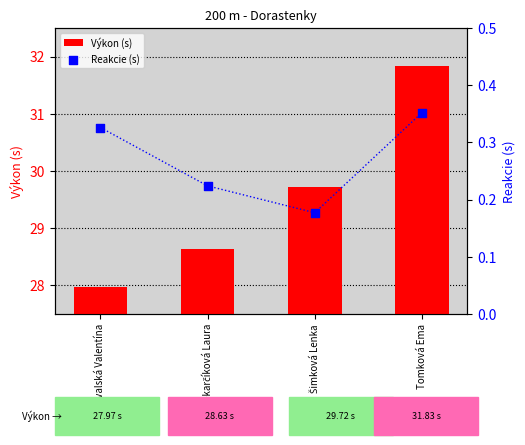

At how many categories does at least one series exceed 8?

4